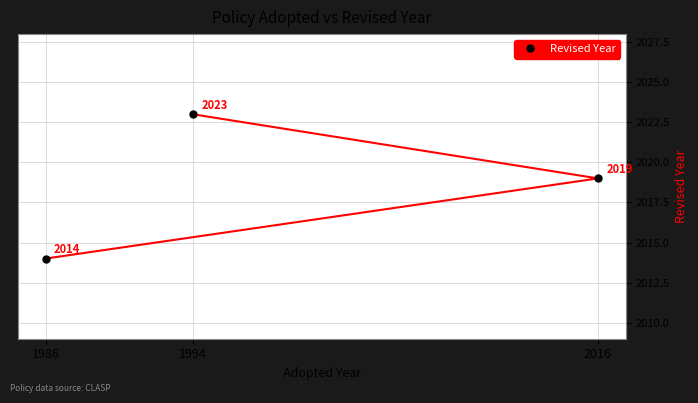

Does the chart display data point markers on the line(s)?

Yes